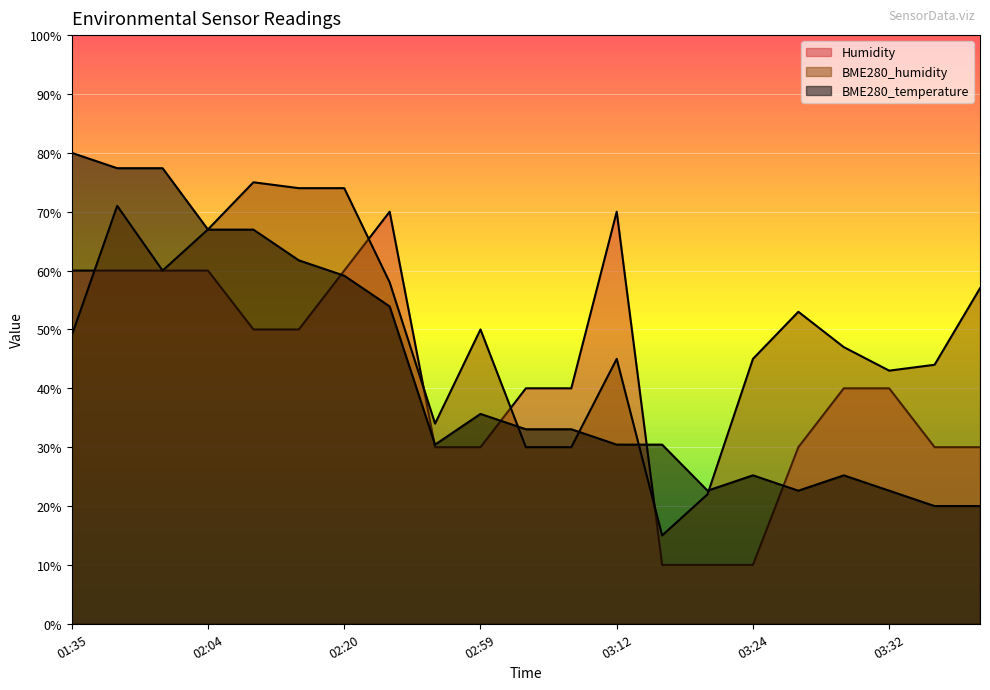

What is the difference between the maximum and minimum values in the BME280_temperature series?

60.0